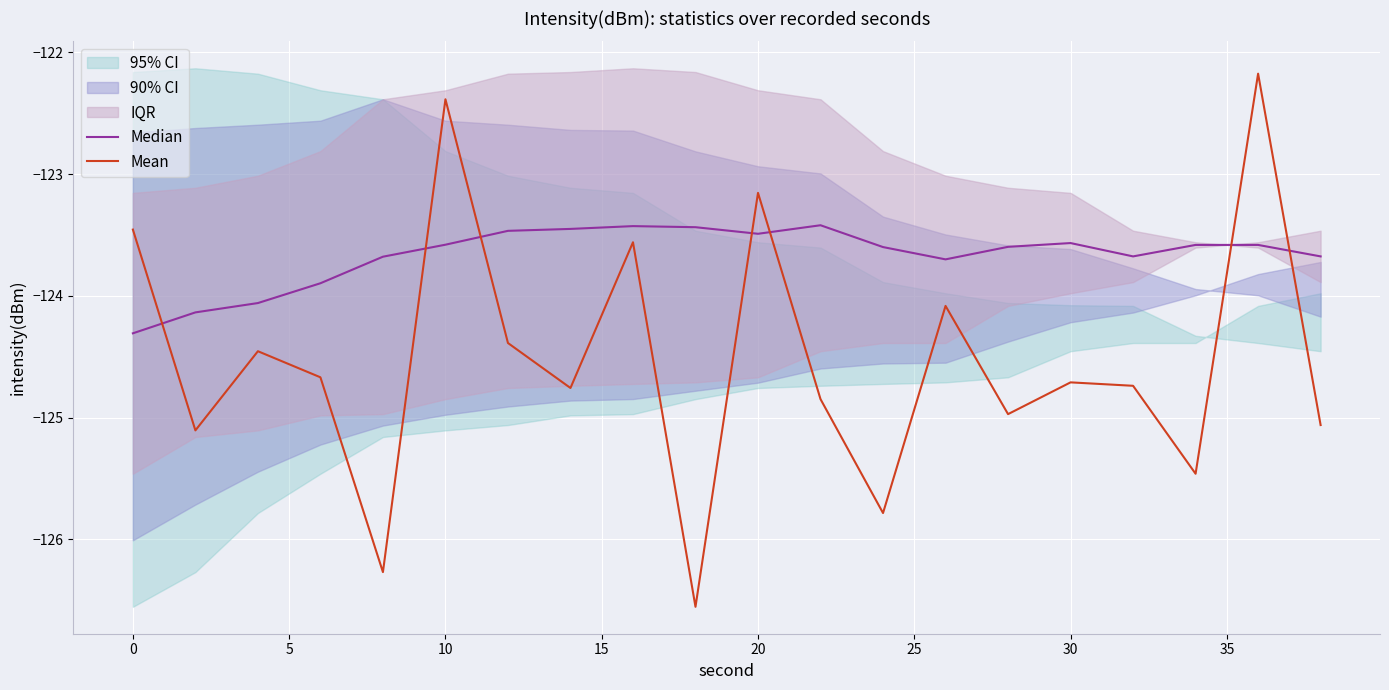

After their last crossing, which series has the higher values: Median or Mean?

Median